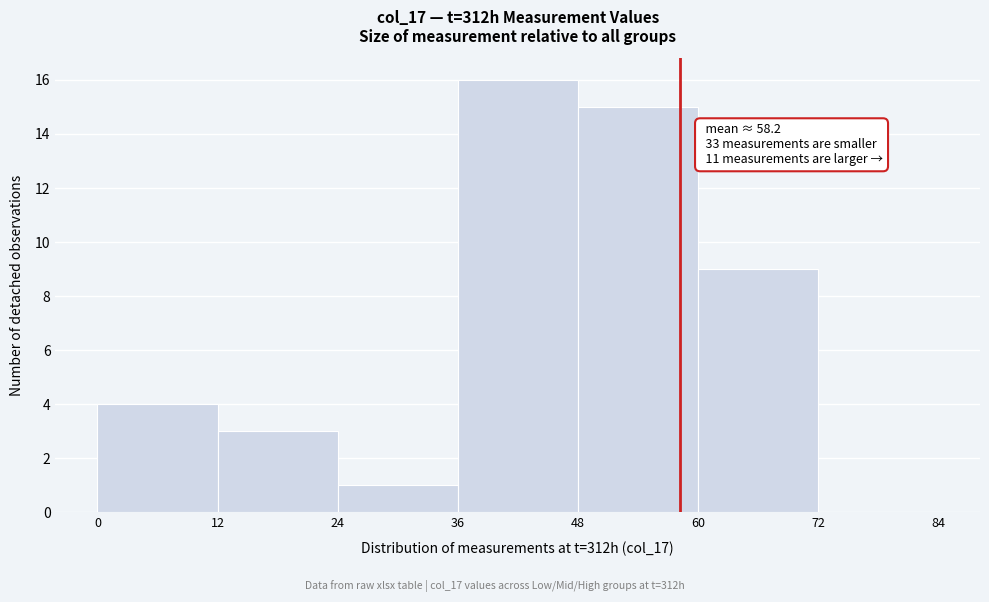

Which range on the x-axis has the tallest bar?

36 to 48